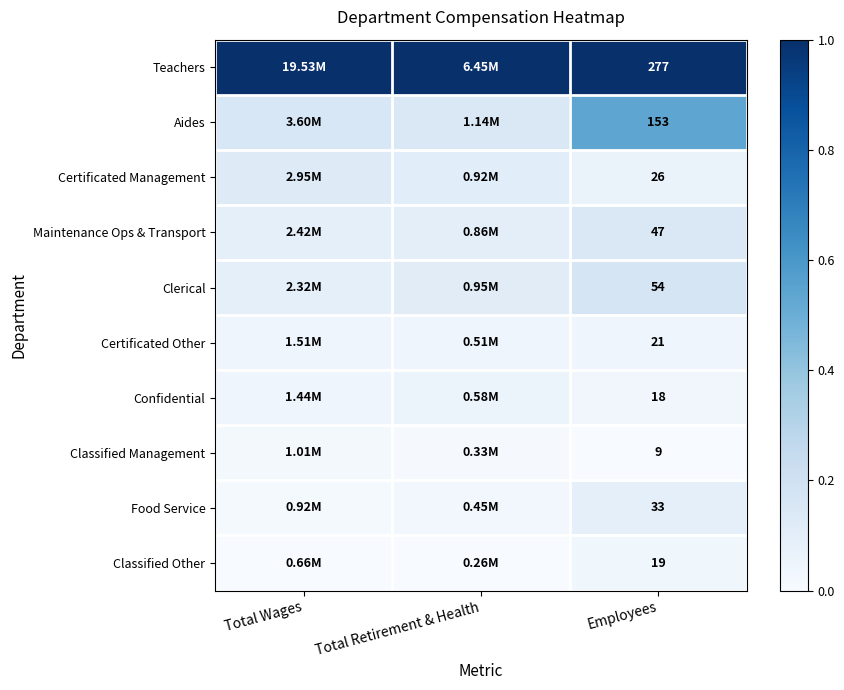

What value does the Teachers series have at Total Wages?

1.0